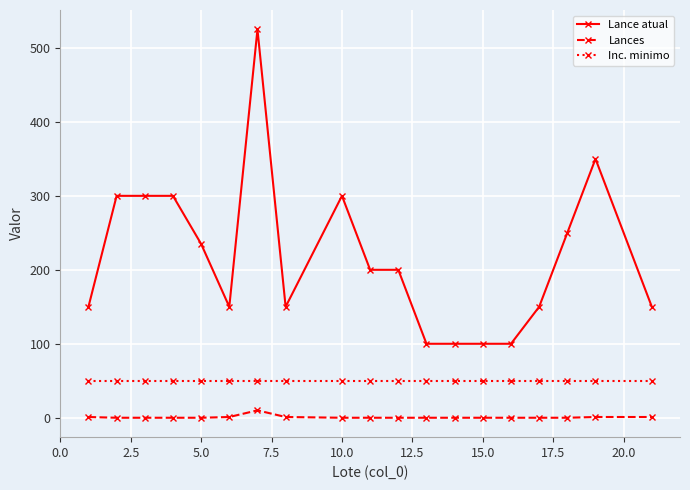

Rank the series by their average value, from highest to lowest.

Lance atual, Inc. minimo, Lances